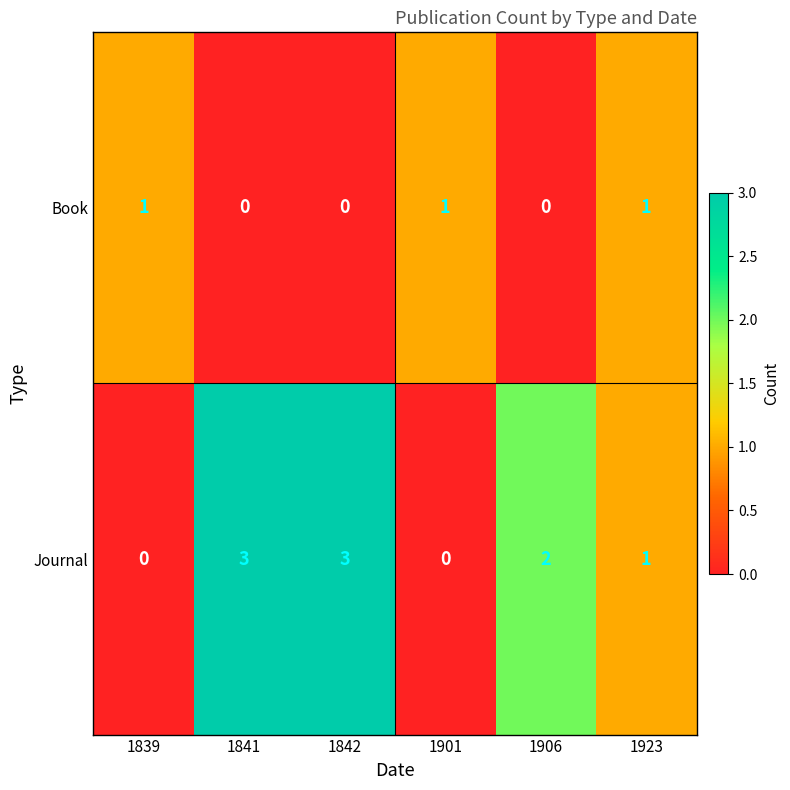

How many data points does each series have?

6